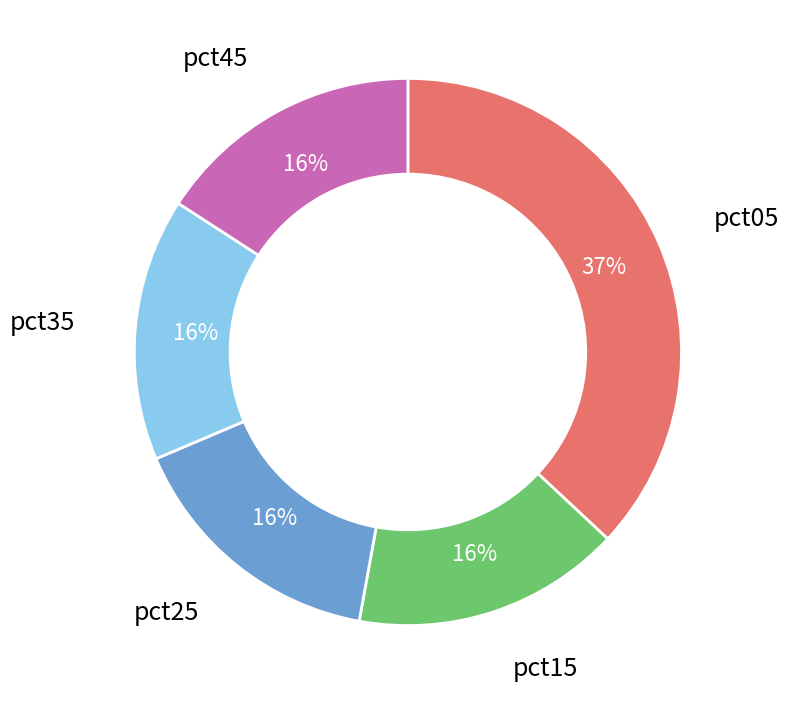

Is it true that pct45 is 1% of the pie?

False